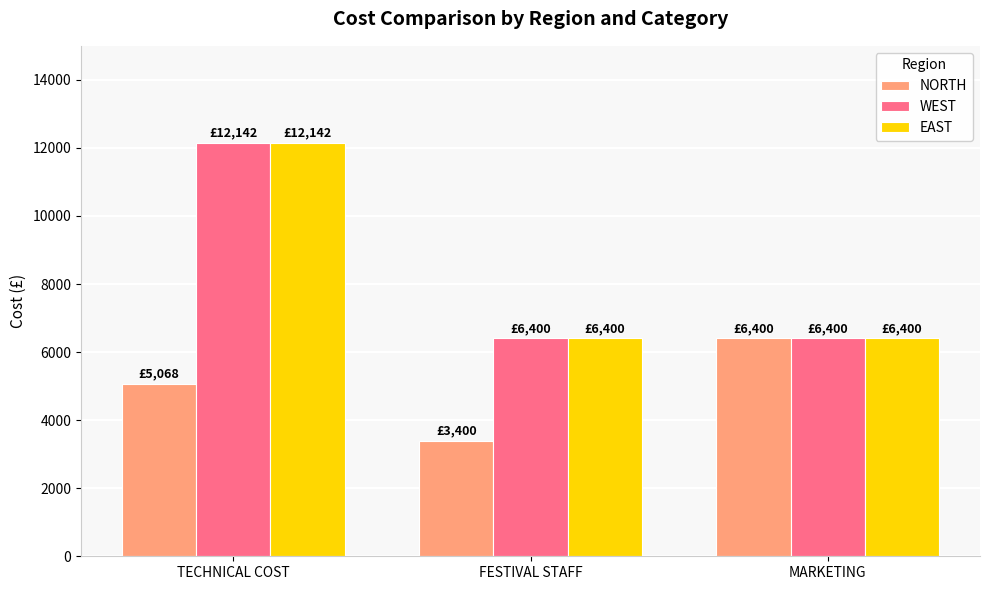

What is the label of the 3rd bar from the right?

TECHNICAL COST